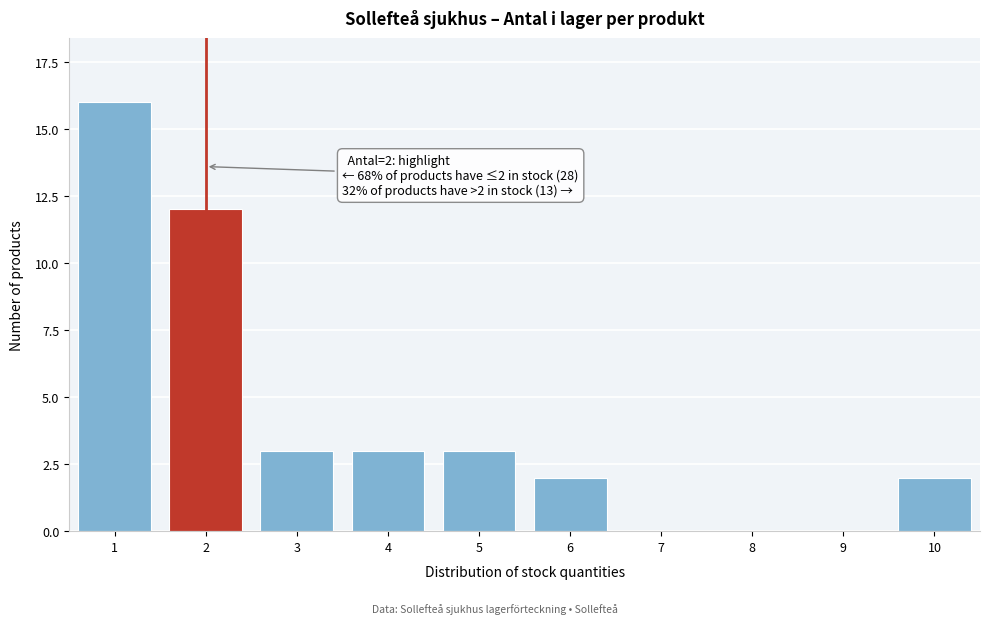

Reading right to left, what are all the values shown in this chart?

10=2	9=0	8=0	7=0	6=2	5=3	4=3	3=3	2=12	1=16